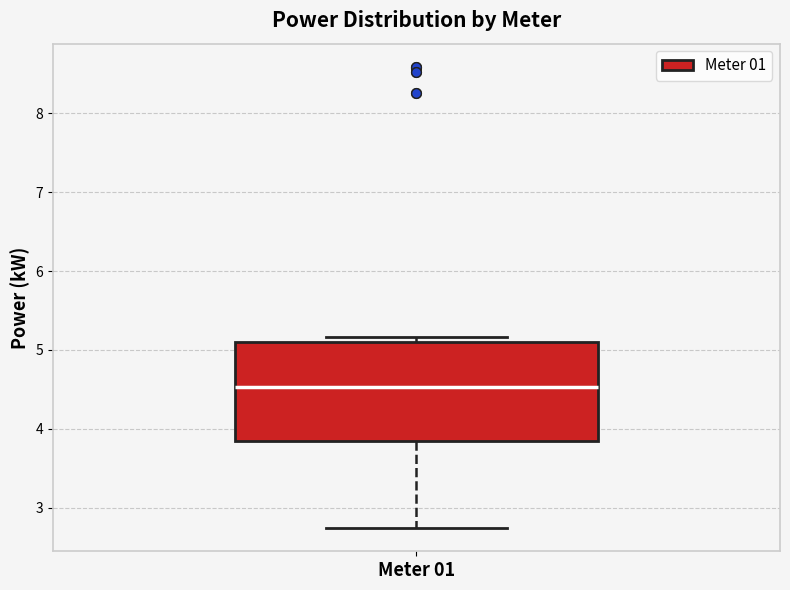

Transcribe this box plot: give where the median line is, the range the box spans, and where the two whiskers end, as read against the y-axis. The values are not printed on the chart, so give them approximately, as read against the axis.

median 4.5, box 3.8 to 5.1, whiskers 2.7 to 5.2